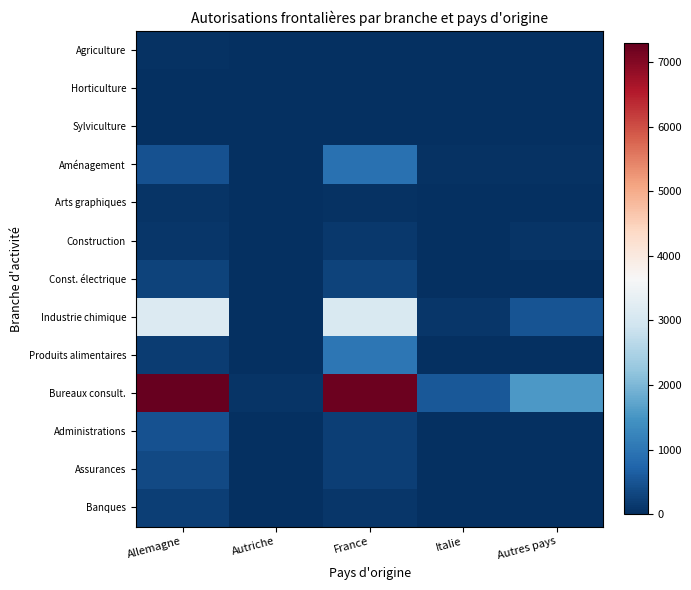

Which series has the widest spread of values?

Bureaux consult.